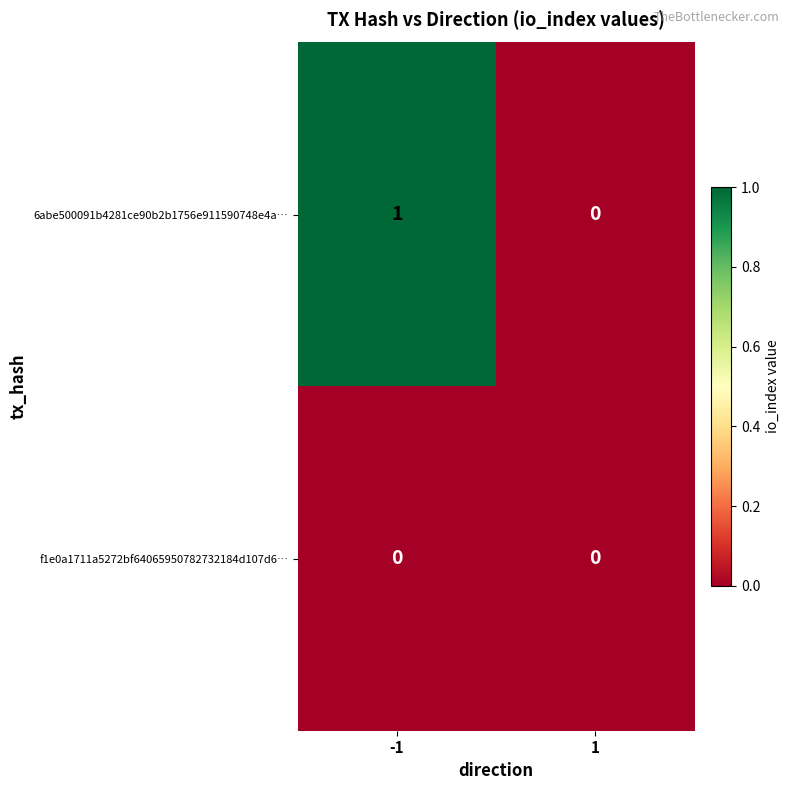

Which series has the largest total across all categories?

6abe500091b4281ce90b2b1756e911590748e4a…